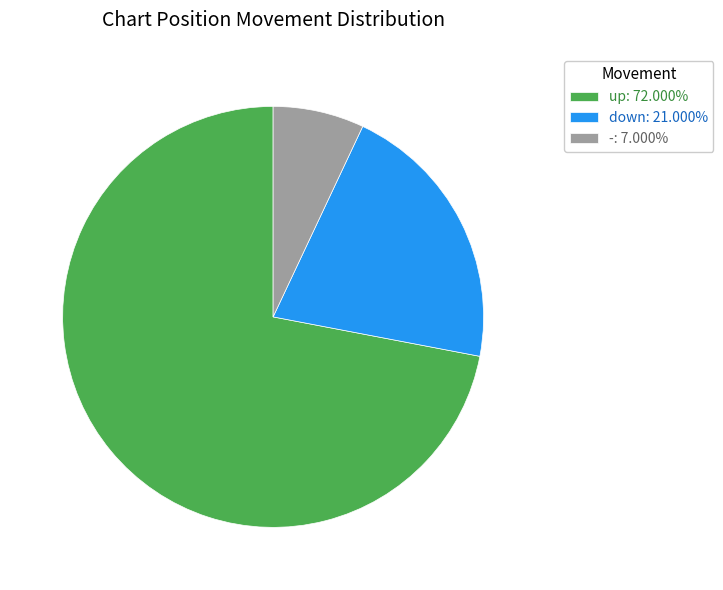

Which has a higher value, up or -?

up